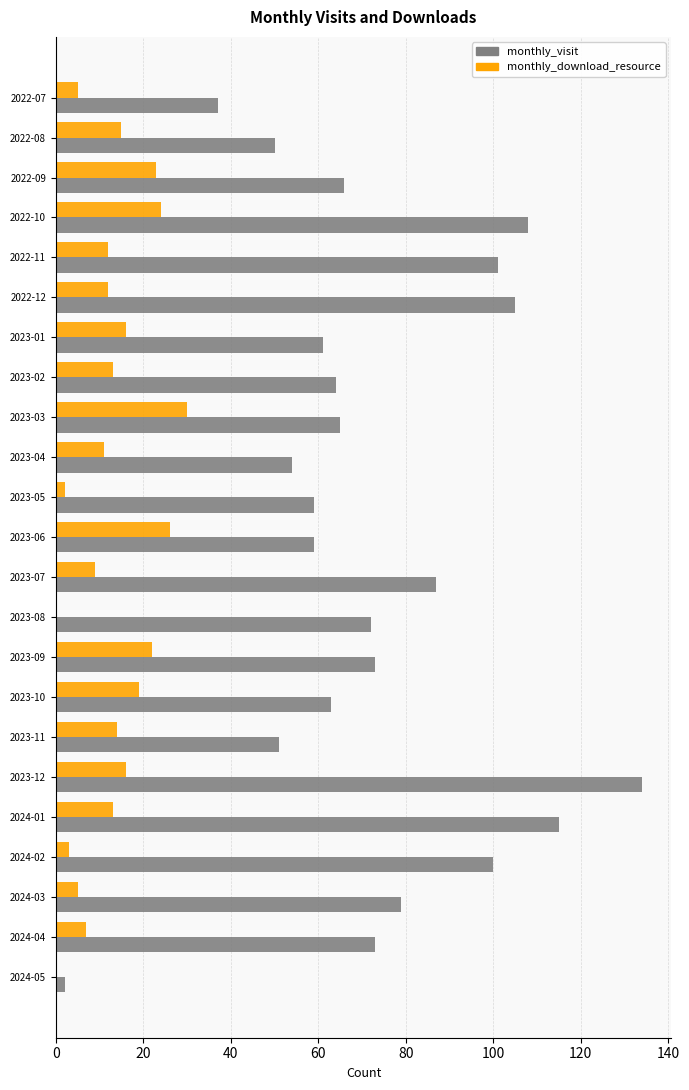

The value of monthly_visit at 2022-08 is 34. True or false?

False